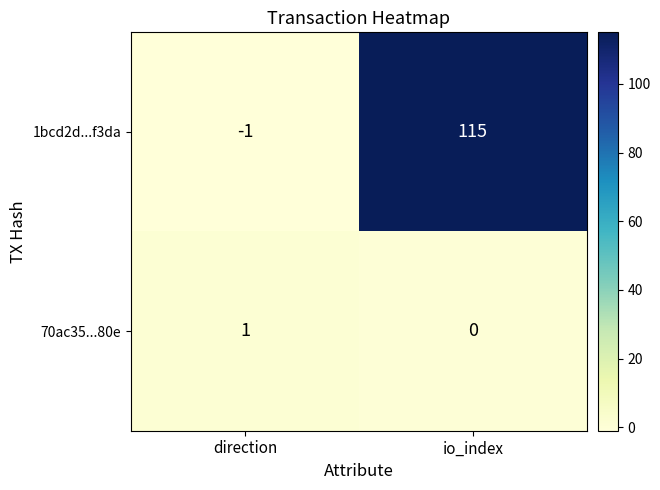

Where is 1bcd2d...f3da nearest to the value 57?

direction